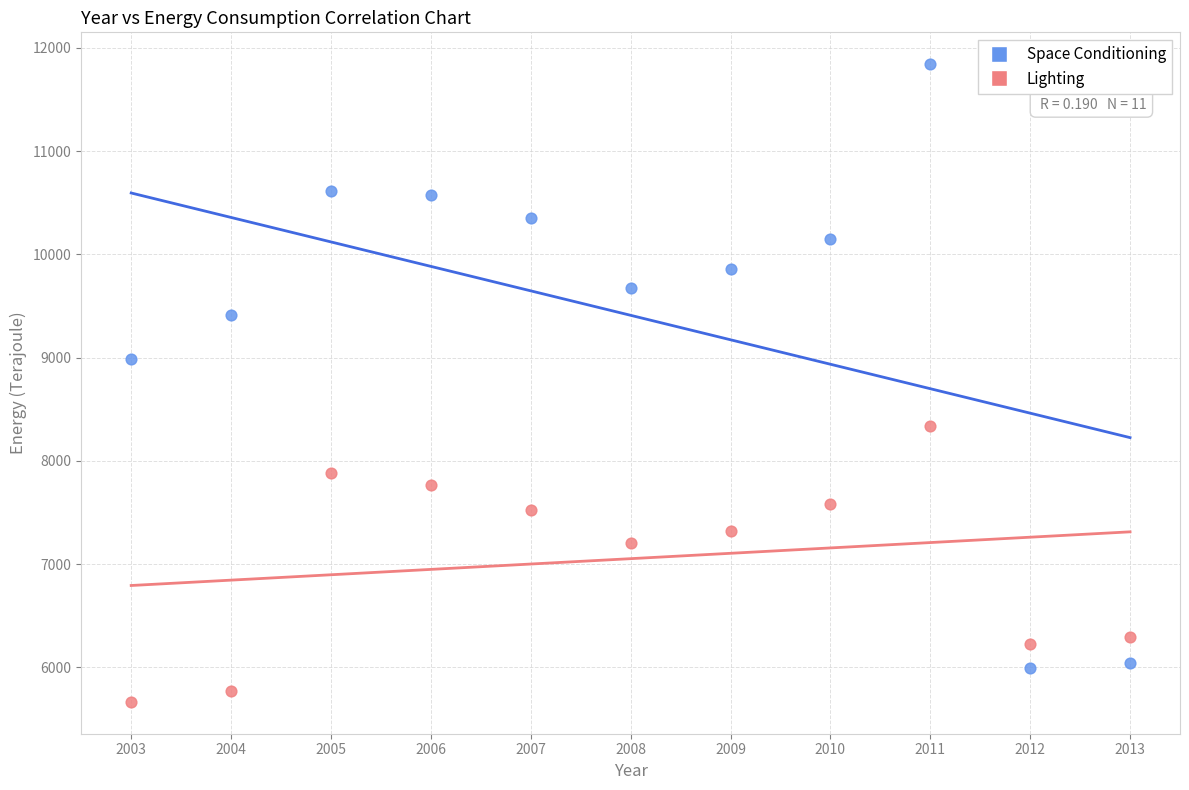

Which series has the largest Y range (max minus min)?

Space Conditioning